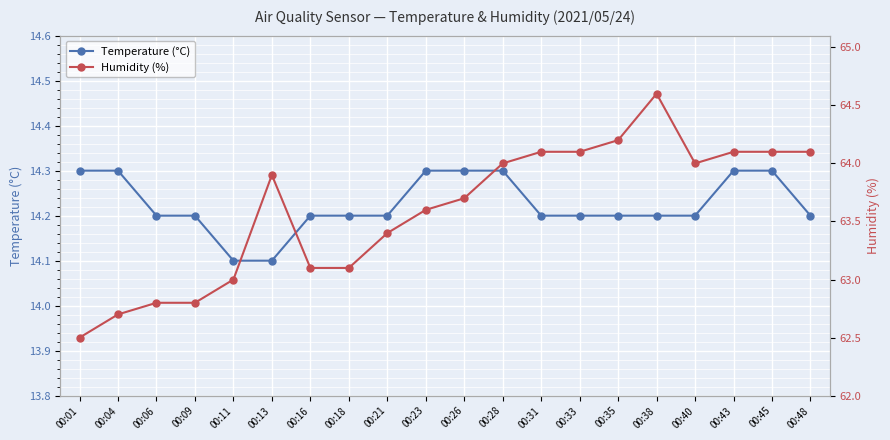

At which label does Humidity (%) first exceed 63?

00:13